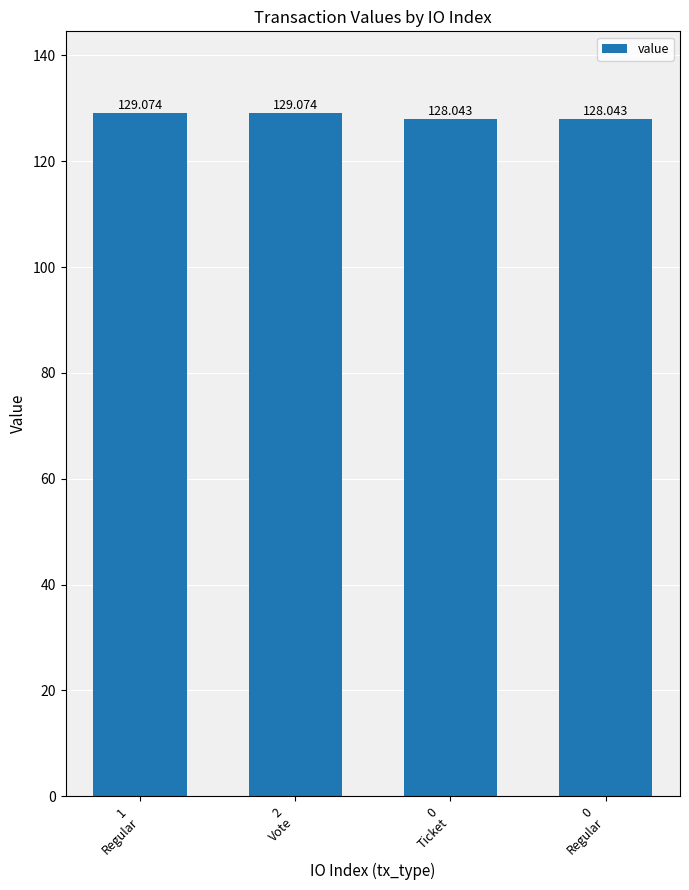

List the labels in order of value, largest first.

1
Regular, 2
Vote, 0
Ticket, 0
Regular